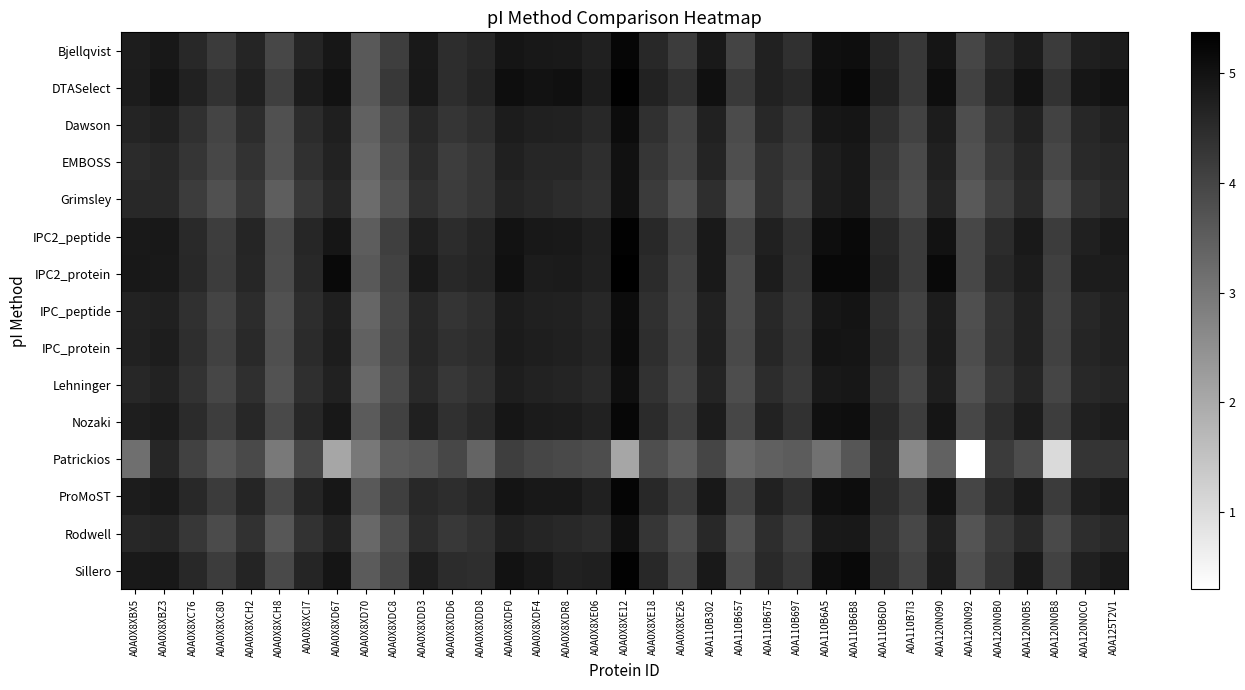

Reading left to right, what are all the values shown in this chart?

Bjellqvist: A0A0X8XBX5=4.8	A0A0X8XBZ3=4.9	A0A0X8XC76=4.6	A0A0X8XC80=4.2	A0A0X8XCH2=4.6	A0A0X8XCH8=3.9	A0A0X8XCI7=4.6	A0A0X8XD67=4.9	A0A0X8XD70=3.6	A0A0X8XDC8=4.1	A0A0X8XDD3=4.9	A0A0X8XDD6=4.5	A0A0X8XDD8=4.6	A0A0X8XDF0=4.9	A0A0X8XDF4=4.9	A0A0X8XDR8=4.8	A0A0X8XE06=4.7	A0A0X8XE12=5.2	A0A0X8XE18=4.5	A0A0X8XE26=4.2	A0A110B302=4.9	A0A110B657=4.0	A0A110B675=4.7	A0A110B697=4.4	A0A110B6A5=5.1	A0A110B6B8=5.1	A0A110B6D0=4.6	A0A110B7I3=4.2	A0A120N090=5.0	A0A120N092=4.0	A0A120N0B0=4.5	A0A120N0B5=4.8	A0A120N0B8=4.2	A0A120N0C0=4.7	A0A125T2V1=4.8
DTASelect: A0A0X8XBX5=4.8	A0A0X8XBZ3=5.0	A0A0X8XC76=4.7	A0A0X8XC80=4.3	A0A0X8XCH2=4.7	A0A0X8XCH8=4.1	A0A0X8XCI7=4.8	A0A0X8XD67=5.0	A0A0X8XD70=3.6	A0A0X8XDC8=4.3	A0A0X8XDD3=4.9	A0A0X8XDD6=4.5	A0A0X8XDD8=4.6	A0A0X8XDF0=5.1	A0A0X8XDF4=5.0	A0A0X8XDR8=5.0	A0A0X8XE06=4.8	A0A0X8XE12=5.3	A0A0X8XE18=4.7	A0A0X8XE26=4.4	A0A110B302=5.1	A0A110B657=4.2	A0A110B675=4.7	A0A110B697=4.6	A0A110B6A5=5.1	A0A110B6B8=5.2	A0A110B6D0=4.7	A0A110B7I3=4.3	A0A120N090=5.1	A0A120N092=4.1	A0A120N0B0=4.6	A0A120N0B5=5.0	A0A120N0B8=4.3	A0A120N0C0=4.9	A0A125T2V1=5.0
Dawson: A0A0X8XBX5=4.6	A0A0X8XBZ3=4.7	A0A0X8XC76=4.4	A0A0X8XC80=4.0	A0A0X8XCH2=4.5	A0A0X8XCH8=3.8	A0A0X8XCI7=4.5	A0A0X8XD67=4.7	A0A0X8XD70=3.4	A0A0X8XDC8=4.0	A0A0X8XDD3=4.6	A0A0X8XDD6=4.3	A0A0X8XDD8=4.4	A0A0X8XDF0=4.8	A0A0X8XDF4=4.7	A0A0X8XDR8=4.7	A0A0X8XE06=4.6	A0A0X8XE12=5.1	A0A0X8XE18=4.4	A0A0X8XE26=4.0	A0A110B302=4.7	A0A110B657=3.9	A0A110B675=4.5	A0A110B697=4.3	A0A110B6A5=4.9	A0A110B6B8=5.0	A0A110B6D0=4.4	A0A110B7I3=4.0	A0A120N090=4.8	A0A120N092=3.8	A0A120N0B0=4.3	A0A120N0B5=4.7	A0A120N0B8=4.0	A0A120N0C0=4.6	A0A125T2V1=4.7
EMBOSS: A0A0X8XBX5=4.5	A0A0X8XBZ3=4.6	A0A0X8XC76=4.3	A0A0X8XC80=4.0	A0A0X8XCH2=4.4	A0A0X8XCH8=3.7	A0A0X8XCI7=4.4	A0A0X8XD67=4.7	A0A0X8XD70=3.3	A0A0X8XDC8=3.9	A0A0X8XDD3=4.5	A0A0X8XDD6=4.2	A0A0X8XDD8=4.3	A0A0X8XDF0=4.7	A0A0X8XDF4=4.6	A0A0X8XDR8=4.6	A0A0X8XE06=4.5	A0A0X8XE12=5.0	A0A0X8XE18=4.3	A0A0X8XE26=4.0	A0A110B302=4.6	A0A110B657=3.8	A0A110B675=4.4	A0A110B697=4.2	A0A110B6A5=4.8	A0A110B6B8=4.9	A0A110B6D0=4.3	A0A110B7I3=3.9	A0A120N090=4.7	A0A120N092=3.7	A0A120N0B0=4.3	A0A120N0B5=4.6	A0A120N0B8=3.9	A0A120N0C0=4.5	A0A125T2V1=4.6
Grimsley: A0A0X8XBX5=4.5	A0A0X8XBZ3=4.5	A0A0X8XC76=4.2	A0A0X8XC80=3.8	A0A0X8XCH2=4.3	A0A0X8XCH8=3.5	A0A0X8XCI7=4.2	A0A0X8XD67=4.6	A0A0X8XD70=3.2	A0A0X8XDC8=3.7	A0A0X8XDD3=4.4	A0A0X8XDD6=4.2	A0A0X8XDD8=4.3	A0A0X8XDF0=4.6	A0A0X8XDF4=4.5	A0A0X8XDR8=4.5	A0A0X8XE06=4.4	A0A0X8XE12=5.0	A0A0X8XE18=4.2	A0A0X8XE26=3.7	A0A110B302=4.5	A0A110B657=3.6	A0A110B675=4.4	A0A110B697=4.0	A0A110B6A5=4.8	A0A110B6B8=4.9	A0A110B6D0=4.3	A0A110B7I3=3.9	A0A120N090=4.6	A0A120N092=3.6	A0A120N0B0=4.1	A0A120N0B5=4.5	A0A120N0B8=3.8	A0A120N0C0=4.4	A0A125T2V1=4.5
IPC2_peptide: A0A0X8XBX5=4.8	A0A0X8XBZ3=4.9	A0A0X8XC76=4.5	A0A0X8XC80=4.2	A0A0X8XCH2=4.6	A0A0X8XCH8=3.9	A0A0X8XCI7=4.6	A0A0X8XD67=4.9	A0A0X8XD70=3.5	A0A0X8XDC8=4.1	A0A0X8XDD3=4.7	A0A0X8XDD6=4.5	A0A0X8XDD8=4.6	A0A0X8XDF0=5.0	A0A0X8XDF4=4.9	A0A0X8XDR8=4.8	A0A0X8XE06=4.7	A0A0X8XE12=5.3	A0A0X8XE18=4.5	A0A0X8XE26=4.1	A0A110B302=4.8	A0A110B657=4.0	A0A110B675=4.7	A0A110B697=4.4	A0A110B6A5=5.1	A0A110B6B8=5.2	A0A110B6D0=4.6	A0A110B7I3=4.2	A0A120N090=5.0	A0A120N092=3.9	A0A120N0B0=4.5	A0A120N0B5=4.9	A0A120N0B8=4.2	A0A120N0C0=4.7	A0A125T2V1=4.9
IPC2_protein: A0A0X8XBX5=4.9	A0A0X8XBZ3=4.9	A0A0X8XC76=4.6	A0A0X8XC80=4.2	A0A0X8XCH2=4.6	A0A0X8XCH8=3.9	A0A0X8XCI7=4.5	A0A0X8XD67=5.2	A0A0X8XD70=3.6	A0A0X8XDC8=4.0	A0A0X8XDD3=4.9	A0A0X8XDD6=4.5	A0A0X8XDD8=4.6	A0A0X8XDF0=5.0	A0A0X8XDF4=4.8	A0A0X8XDR8=4.8	A0A0X8XE06=4.7	A0A0X8XE12=5.4	A0A0X8XE18=4.5	A0A0X8XE26=4.0	A0A110B302=4.8	A0A110B657=3.9	A0A110B675=4.8	A0A110B697=4.3	A0A110B6A5=5.2	A0A110B6B8=5.2	A0A110B6D0=4.6	A0A110B7I3=4.2	A0A120N090=5.2	A0A120N092=4.0	A0A120N0B0=4.5	A0A120N0B5=4.8	A0A120N0B8=4.1	A0A120N0C0=4.8	A0A125T2V1=4.8
IPC_peptide: A0A0X8XBX5=4.7	A0A0X8XBZ3=4.7	A0A0X8XC76=4.4	A0A0X8XC80=4.0	A0A0X8XCH2=4.5	A0A0X8XCH8=3.8	A0A0X8XCI7=4.5	A0A0X8XD67=4.7	A0A0X8XD70=3.4	A0A0X8XDC8=4.0	A0A0X8XDD3=4.6	A0A0X8XDD6=4.3	A0A0X8XDD8=4.5	A0A0X8XDF0=4.8	A0A0X8XDF4=4.7	A0A0X8XDR8=4.7	A0A0X8XE06=4.6	A0A0X8XE12=5.1	A0A0X8XE18=4.4	A0A0X8XE26=4.0	A0A110B302=4.7	A0A110B657=3.9	A0A110B675=4.5	A0A110B697=4.3	A0A110B6A5=4.9	A0A110B6B8=5.0	A0A110B6D0=4.4	A0A110B7I3=4.0	A0A120N090=4.8	A0A120N092=3.8	A0A120N0B0=4.3	A0A120N0B5=4.7	A0A120N0B8=4.0	A0A120N0C0=4.6	A0A125T2V1=4.7
IPC_protein: A0A0X8XBX5=4.7	A0A0X8XBZ3=4.8	A0A0X8XC76=4.4	A0A0X8XC80=4.0	A0A0X8XCH2=4.5	A0A0X8XCH8=3.8	A0A0X8XCI7=4.5	A0A0X8XD67=4.8	A0A0X8XD70=3.4	A0A0X8XDC8=4.0	A0A0X8XDD3=4.6	A0A0X8XDD6=4.4	A0A0X8XDD8=4.5	A0A0X8XDF0=4.8	A0A0X8XDF4=4.8	A0A0X8XDR8=4.7	A0A0X8XE06=4.6	A0A0X8XE12=5.1	A0A0X8XE18=4.4	A0A0X8XE26=4.0	A0A110B302=4.7	A0A110B657=3.9	A0A110B675=4.6	A0A110B697=4.3	A0A110B6A5=5.0	A0A110B6B8=5.0	A0A110B6D0=4.5	A0A110B7I3=4.1	A0A120N090=4.8	A0A120N092=3.8	A0A120N0B0=4.4	A0A120N0B5=4.7	A0A120N0B8=4.1	A0A120N0C0=4.6	A0A125T2V1=4.7
Lehninger: A0A0X8XBX5=4.6	A0A0X8XBZ3=4.7	A0A0X8XC76=4.4	A0A0X8XC80=4.0	A0A0X8XCH2=4.4	A0A0X8XCH8=3.7	A0A0X8XCI7=4.4	A0A0X8XD67=4.7	A0A0X8XD70=3.3	A0A0X8XDC8=3.9	A0A0X8XDD3=4.5	A0A0X8XDD6=4.3	A0A0X8XDD8=4.4	A0A0X8XDF0=4.8	A0A0X8XDF4=4.7	A0A0X8XDR8=4.6	A0A0X8XE06=4.5	A0A0X8XE12=5.1	A0A0X8XE18=4.4	A0A0X8XE26=4.0	A0A110B302=4.6	A0A110B657=3.8	A0A110B675=4.5	A0A110B697=4.2	A0A110B6A5=4.9	A0A110B6B8=4.9	A0A110B6D0=4.4	A0A110B7I3=4.0	A0A120N090=4.8	A0A120N092=3.8	A0A120N0B0=4.3	A0A120N0B5=4.6	A0A120N0B8=4.0	A0A120N0C0=4.5	A0A125T2V1=4.6
Nozaki: A0A0X8XBX5=4.8	A0A0X8XBZ3=4.8	A0A0X8XC76=4.5	A0A0X8XC80=4.2	A0A0X8XCH2=4.6	A0A0X8XCH8=3.9	A0A0X8XCI7=4.6	A0A0X8XD67=4.9	A0A0X8XD70=3.6	A0A0X8XDC8=4.1	A0A0X8XDD3=4.7	A0A0X8XDD6=4.4	A0A0X8XDD8=4.6	A0A0X8XDF0=4.9	A0A0X8XDF4=4.8	A0A0X8XDR8=4.8	A0A0X8XE06=4.7	A0A0X8XE12=5.2	A0A0X8XE18=4.5	A0A0X8XE26=4.1	A0A110B302=4.8	A0A110B657=4.0	A0A110B675=4.7	A0A110B697=4.4	A0A110B6A5=5.0	A0A110B6B8=5.1	A0A110B6D0=4.6	A0A110B7I3=4.2	A0A120N090=4.9	A0A120N092=3.9	A0A120N0B0=4.5	A0A120N0B5=4.8	A0A120N0B8=4.2	A0A120N0C0=4.7	A0A125T2V1=4.8
Patrickios: A0A0X8XBX5=3.2	A0A0X8XBZ3=4.6	A0A0X8XC76=4.1	A0A0X8XC80=3.6	A0A0X8XCH2=3.9	A0A0X8XCH8=2.9	A0A0X8XCI7=4.0	A0A0X8XD67=2.1	A0A0X8XD70=3.0	A0A0X8XDC8=3.6	A0A0X8XDD3=3.7	A0A0X8XDD6=3.9	A0A0X8XDD8=3.4	A0A0X8XDF0=4.1	A0A0X8XDF4=4.0	A0A0X8XDR8=3.9	A0A0X8XE06=3.8	A0A0X8XE12=2.1	A0A0X8XE18=3.8	A0A0X8XE26=3.5	A0A110B302=4.0	A0A110B657=3.3	A0A110B675=3.5	A0A110B697=3.5	A0A110B6A5=3.1	A0A110B6B8=3.7	A0A110B6D0=4.4	A0A110B7I3=2.7	A0A120N090=3.4	A0A120N092=0.3	A0A120N0B0=4.2	A0A120N0B5=3.9	A0A120N0B8=1.0	A0A120N0C0=4.3	A0A125T2V1=4.3
ProMoST: A0A0X8XBX5=4.8	A0A0X8XBZ3=4.9	A0A0X8XC76=4.6	A0A0X8XC80=4.2	A0A0X8XCH2=4.6	A0A0X8XCH8=4.0	A0A0X8XCI7=4.6	A0A0X8XD67=4.9	A0A0X8XD70=3.6	A0A0X8XDC8=4.1	A0A0X8XDD3=4.6	A0A0X8XDD6=4.5	A0A0X8XDD8=4.6	A0A0X8XDF0=5.0	A0A0X8XDF4=4.9	A0A0X8XDR8=4.9	A0A0X8XE06=4.7	A0A0X8XE12=5.3	A0A0X8XE18=4.6	A0A0X8XE26=4.2	A0A110B302=4.9	A0A110B657=4.0	A0A110B675=4.7	A0A110B697=4.4	A0A110B6A5=5.1	A0A110B6B8=5.1	A0A110B6D0=4.5	A0A110B7I3=4.2	A0A120N090=5.0	A0A120N092=4.0	A0A120N0B0=4.5	A0A120N0B5=4.8	A0A120N0B8=4.2	A0A120N0C0=4.8	A0A125T2V1=4.8
Rodwell: A0A0X8XBX5=4.6	A0A0X8XBZ3=4.6	A0A0X8XC76=4.3	A0A0X8XC80=3.9	A0A0X8XCH2=4.4	A0A0X8XCH8=3.6	A0A0X8XCI7=4.3	A0A0X8XD67=4.7	A0A0X8XD70=3.3	A0A0X8XDC8=3.8	A0A0X8XDD3=4.5	A0A0X8XDD6=4.2	A0A0X8XDD8=4.4	A0A0X8XDF0=4.7	A0A0X8XDF4=4.6	A0A0X8XDR8=4.6	A0A0X8XE06=4.5	A0A0X8XE12=5.0	A0A0X8XE18=4.3	A0A0X8XE26=3.9	A0A110B302=4.6	A0A110B657=3.7	A0A110B675=4.5	A0A110B697=4.1	A0A110B6A5=4.8	A0A110B6B8=4.9	A0A110B6D0=4.3	A0A110B7I3=3.9	A0A120N090=4.7	A0A120N092=3.7	A0A120N0B0=4.2	A0A120N0B5=4.6	A0A120N0B8=3.9	A0A120N0C0=4.5	A0A125T2V1=4.6
Sillero: A0A0X8XBX5=4.8	A0A0X8XBZ3=4.9	A0A0X8XC76=4.5	A0A0X8XC80=4.2	A0A0X8XCH2=4.6	A0A0X8XCH8=3.9	A0A0X8XCI7=4.6	A0A0X8XD67=4.9	A0A0X8XD70=3.6	A0A0X8XDC8=4.0	A0A0X8XDD3=4.8	A0A0X8XDD6=4.5	A0A0X8XDD8=4.4	A0A0X8XDF0=5.0	A0A0X8XDF4=4.9	A0A0X8XDR8=4.7	A0A0X8XE06=4.7	A0A0X8XE12=5.3	A0A0X8XE18=4.6	A0A0X8XE26=4.0	A0A110B302=4.9	A0A110B657=3.9	A0A110B675=4.5	A0A110B697=4.3	A0A110B6A5=5.1	A0A110B6B8=5.2	A0A110B6D0=4.4	A0A110B7I3=4.0	A0A120N090=4.8	A0A120N092=3.8	A0A120N0B0=4.3	A0A120N0B5=4.9	A0A120N0B8=4.0	A0A120N0C0=4.7	A0A125T2V1=4.9